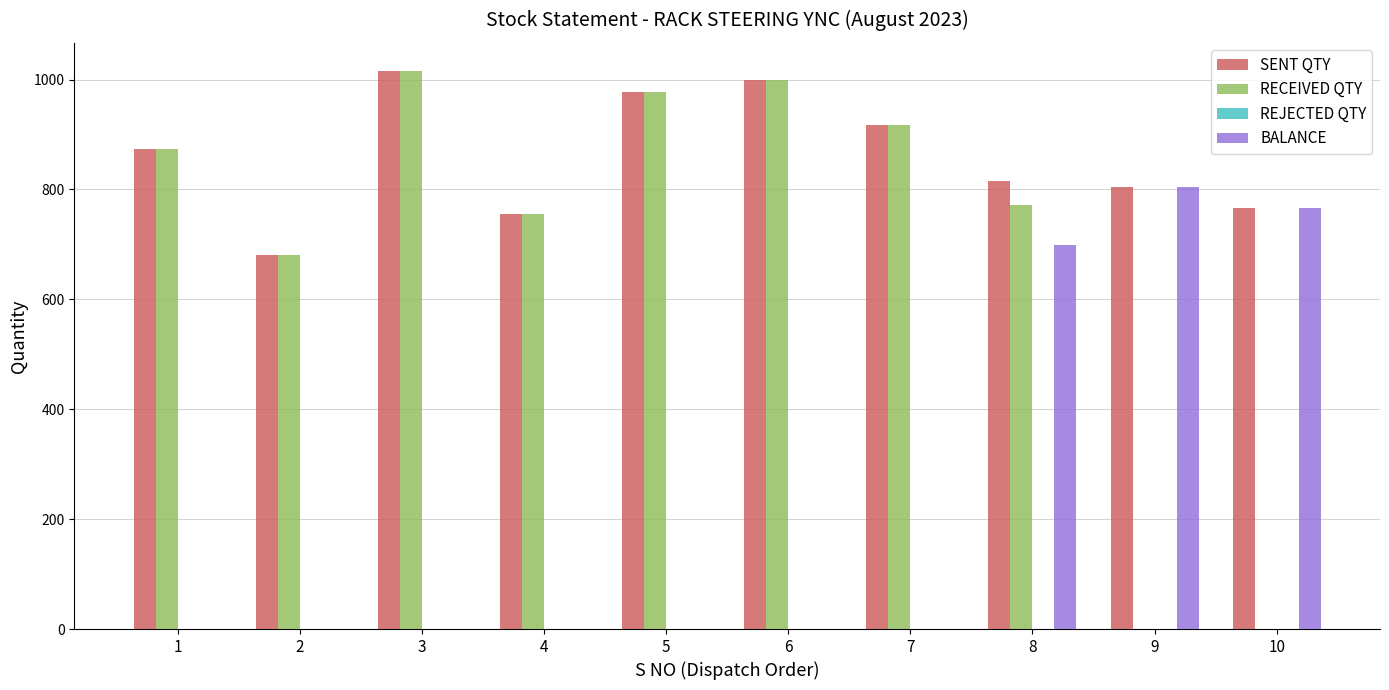

At which category is the sum across all series the highest?

8